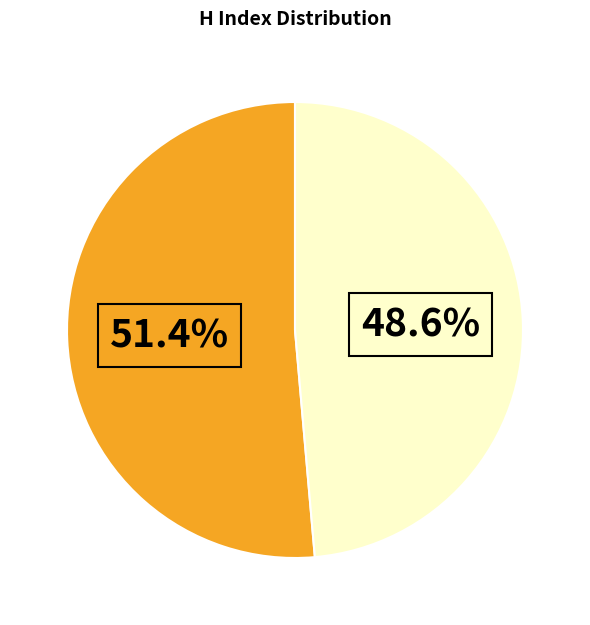

Is there a majority slice in this chart?

Yes